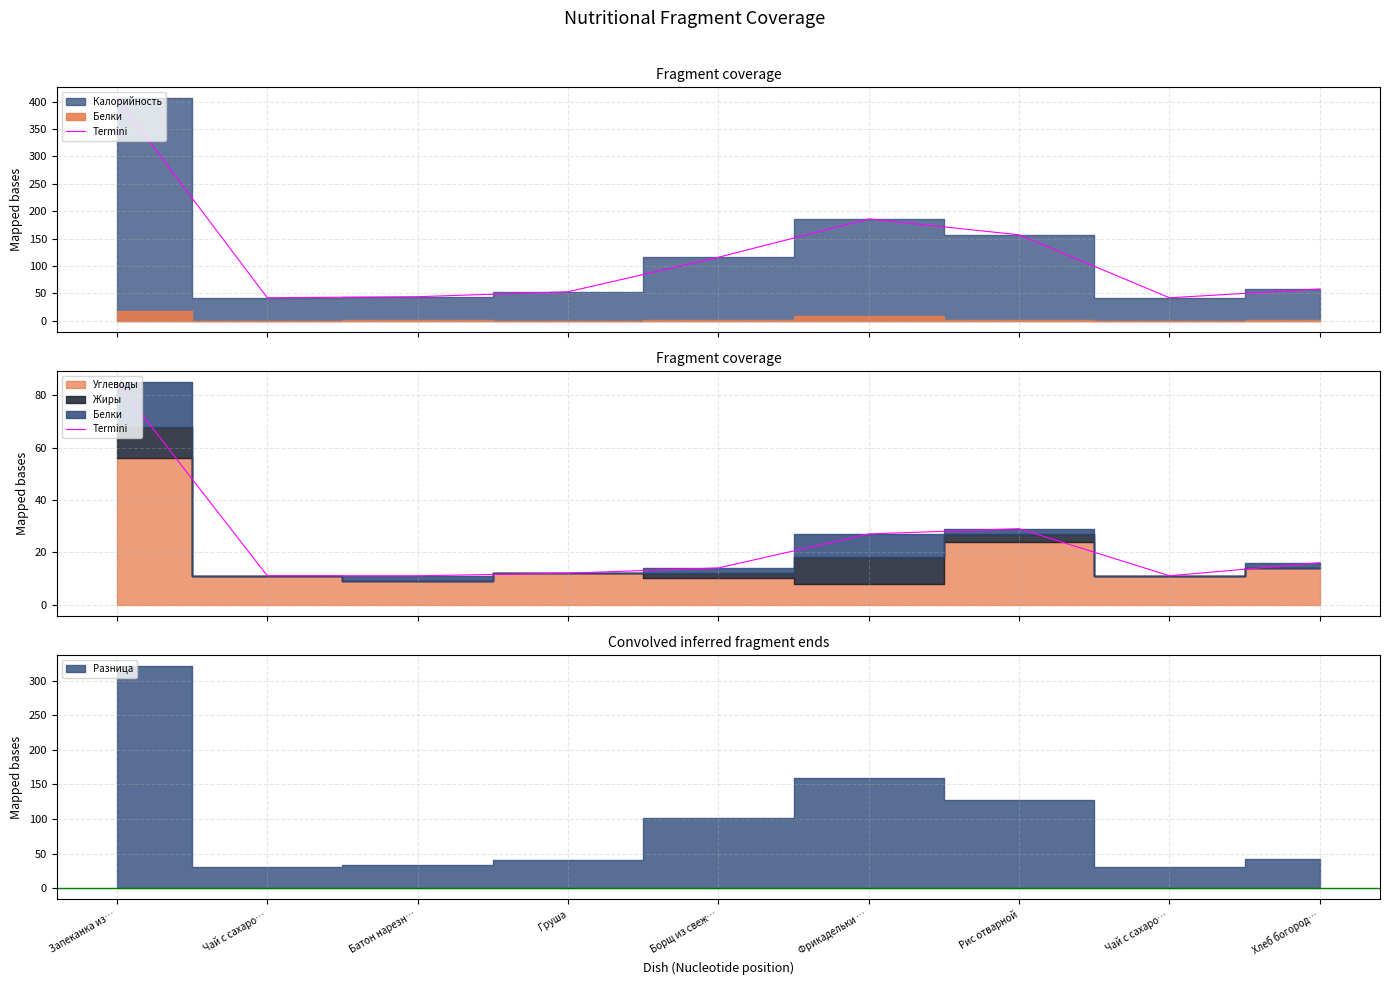

Which label corresponds to the smallest value in the chart?

Чай с сахаро…